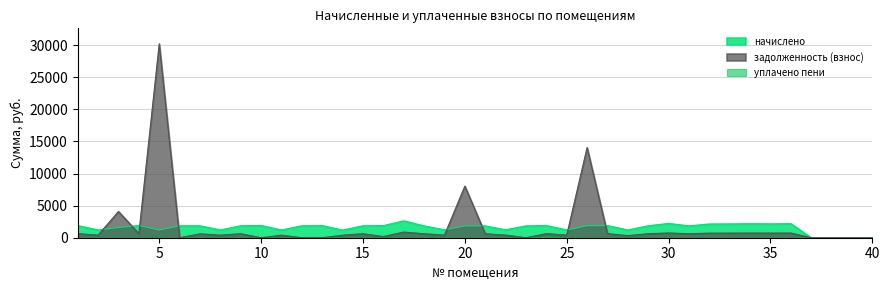

Between 17 and 33, which series saw the biggest shift?

начислено